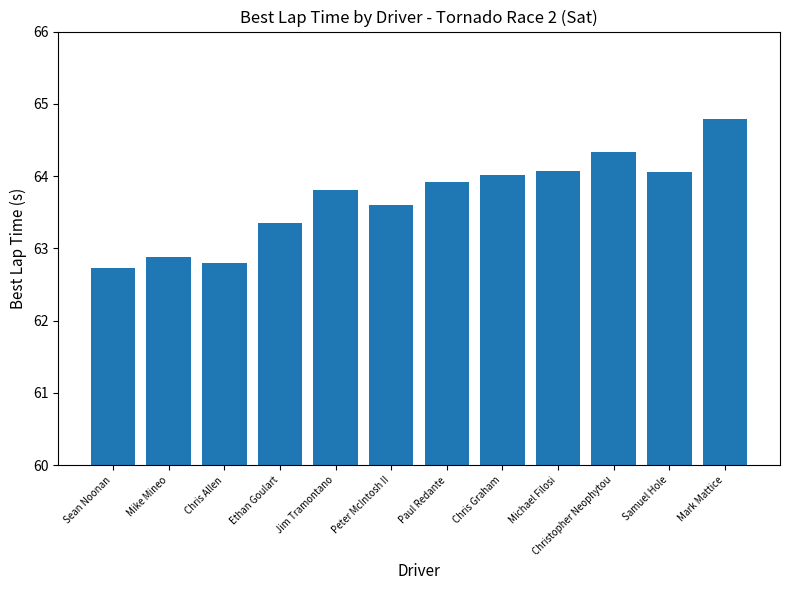

How many data points are above 63?

9